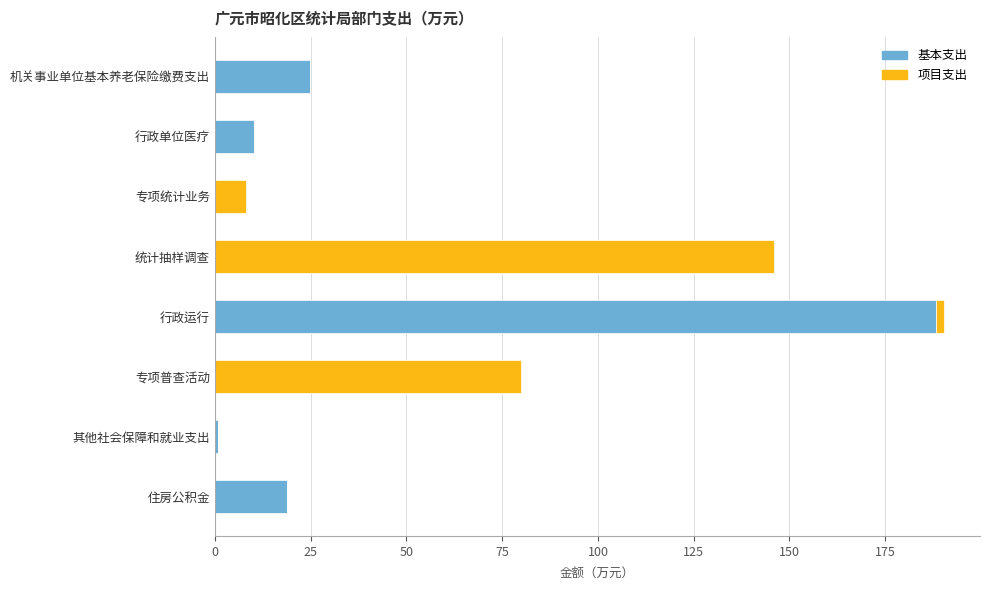

Which category has the highest value in the 基本支出 series?

行政运行